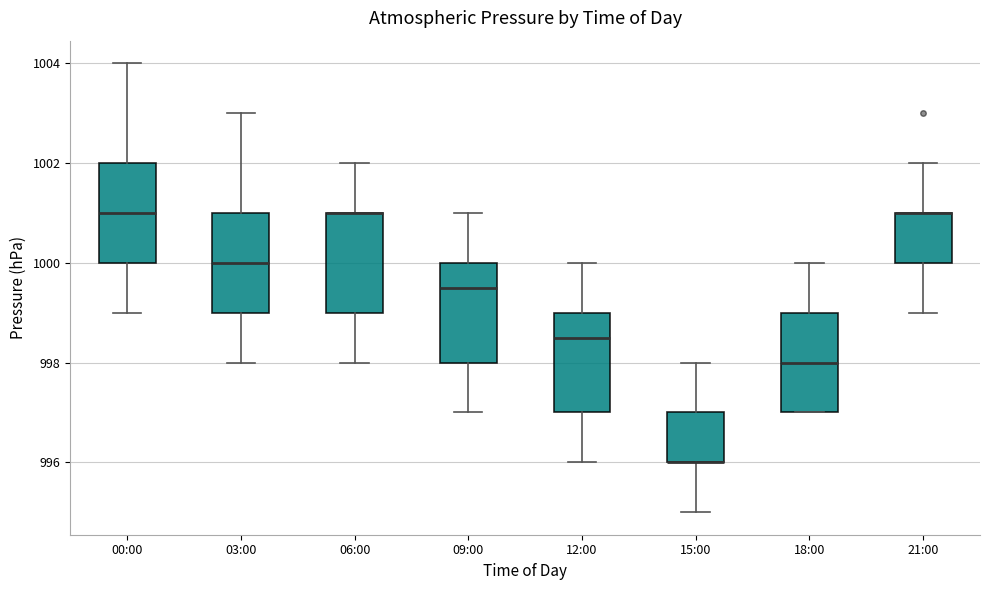

Reading left to right, transcribe this box plot: for each box, give where its median line is, the range the box spans, and where its two whiskers end, as read against the y-axis. The values are not printed on the chart, so give them approximately, as read against the axis.

00:00: median 1001.0, box 1000.0 to 1002.0, whiskers 999.0 to 1004.0
03:00: median 1000.0, box 999.0 to 1001.0, whiskers 998.0 to 1003.0
06:00: median 1001.0 (drawn on the box's upper edge), box 999.0 to 1001.0, whiskers 998.0 to 1002.0
09:00: median 999.6, box 998.0 to 1000.0, whiskers 997.0 to 1001.0
12:00: median 998.6, box 997.0 to 999.0, whiskers 996.0 to 1000.0
15:00: median 996.0 (drawn on the box's lower edge), box 996.0 to 997.0, whiskers 995.0 to 998.0
18:00: median 998.0, box 997.0 to 999.0, whiskers 997.0 to 1000.0
21:00: median 1001.0 (drawn on the box's upper edge), box 1000.0 to 1001.0, whiskers 999.0 to 1002.0